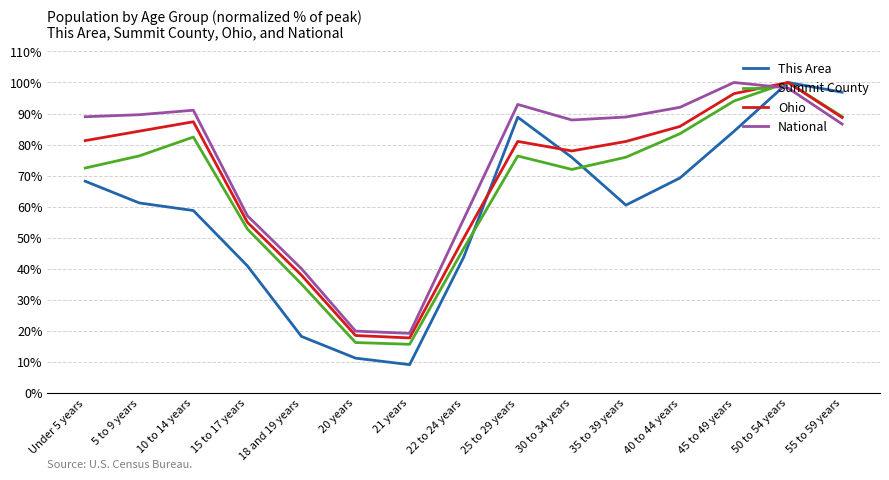

What is the maximum value for Ohio?

100.0